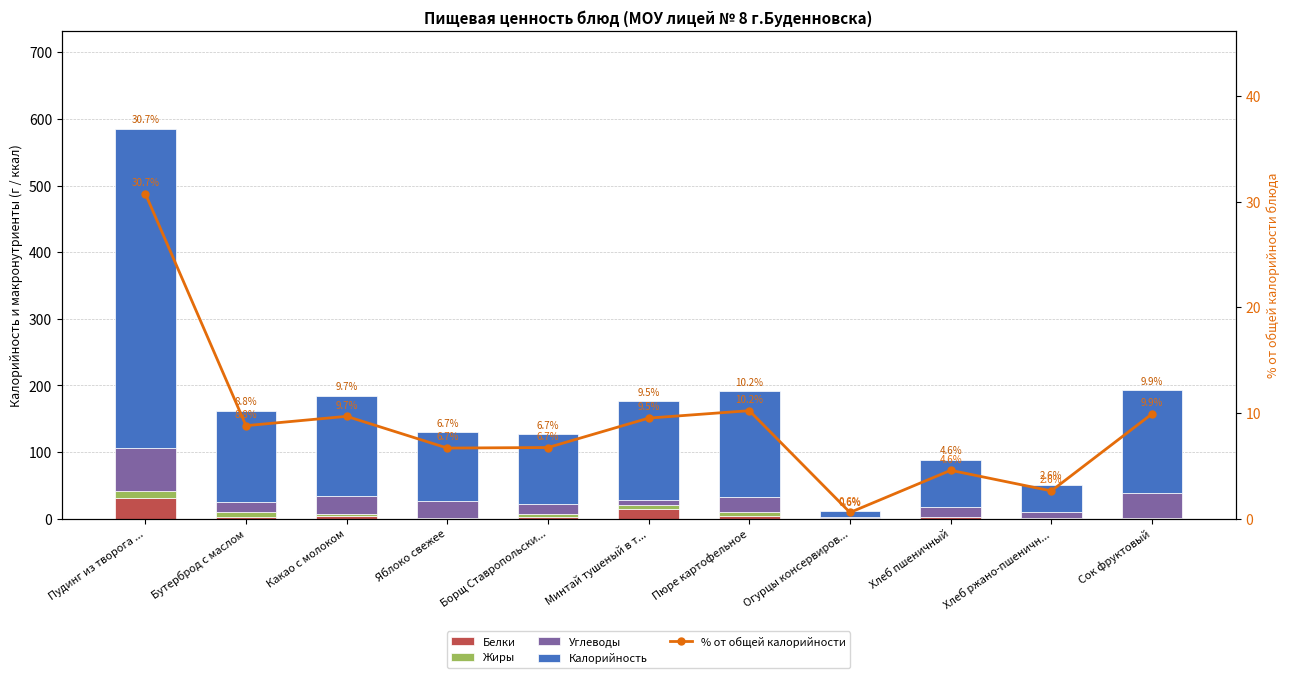

What is the value of the Белки bar at the 9th from the left?

2.3